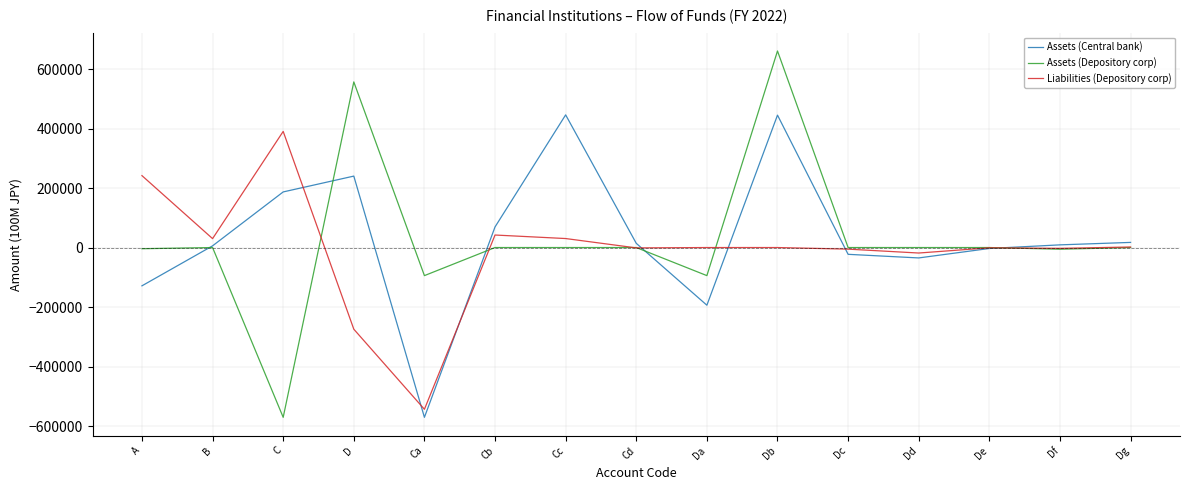

Between D and Db, which series saw the biggest shift?

Liabilities (Depository corp)